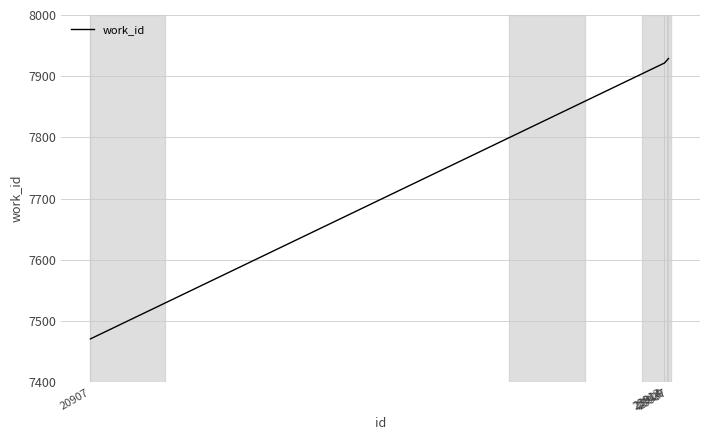

Reading left to right, transcribe all the data shown in this chart.

20907=7471	23912=7921	23914=7921	23929=7926	23937=7929